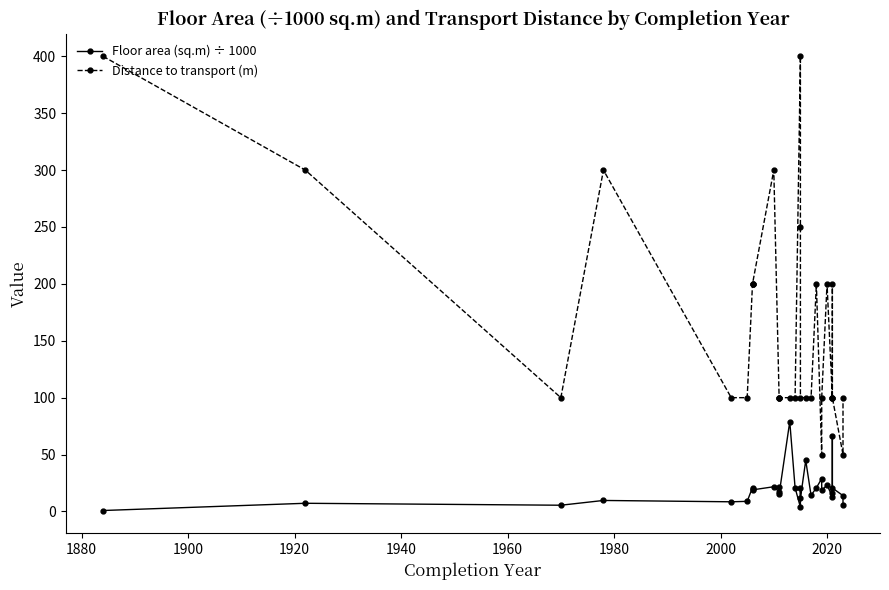

True or false: Distance to transport (m) and Floor area (sq.m) ÷ 1000 cross at least once.

False